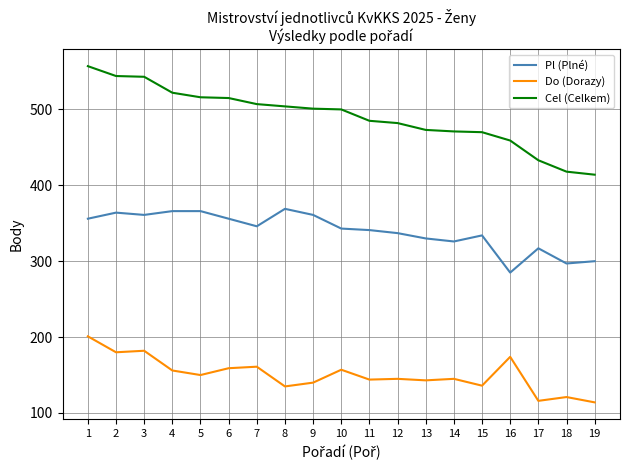

What are all the series names shown in the legend?

Pl (Plné), Do (Dorazy), Cel (Celkem)